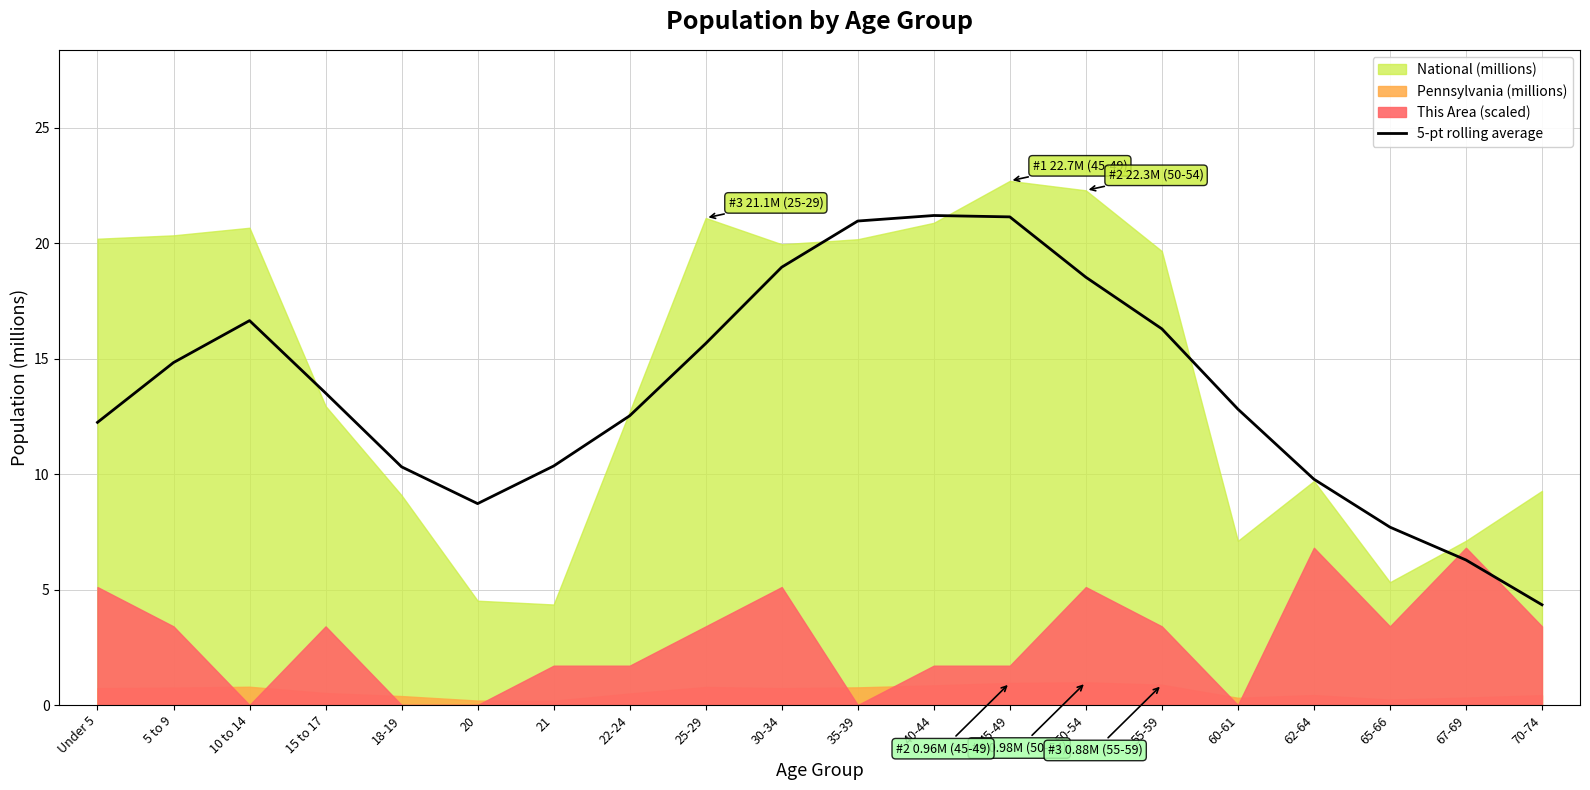

How many data points does each series have?

20